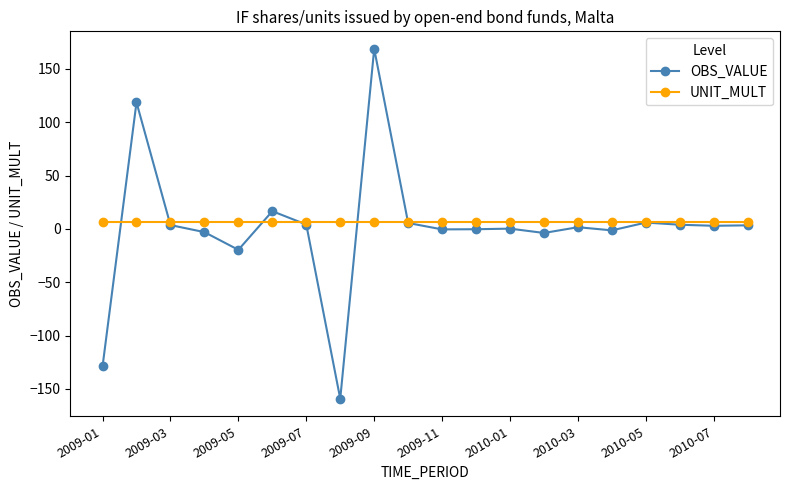

What is the minimum value shown in the chart?

-159.3